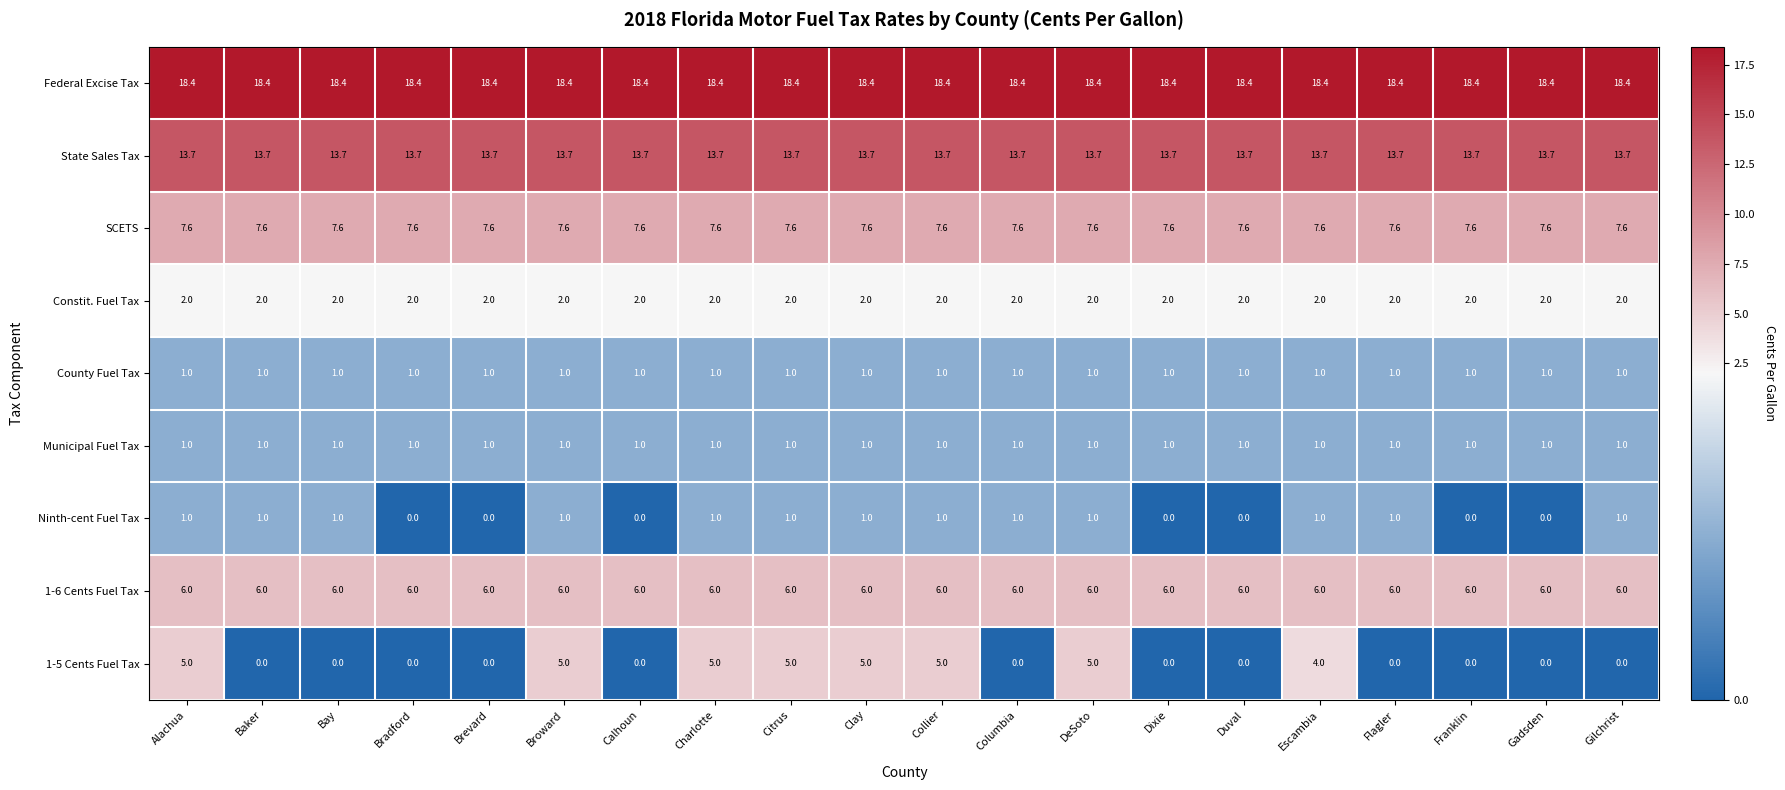

What is the total value across all series at DeSoto?

55.7